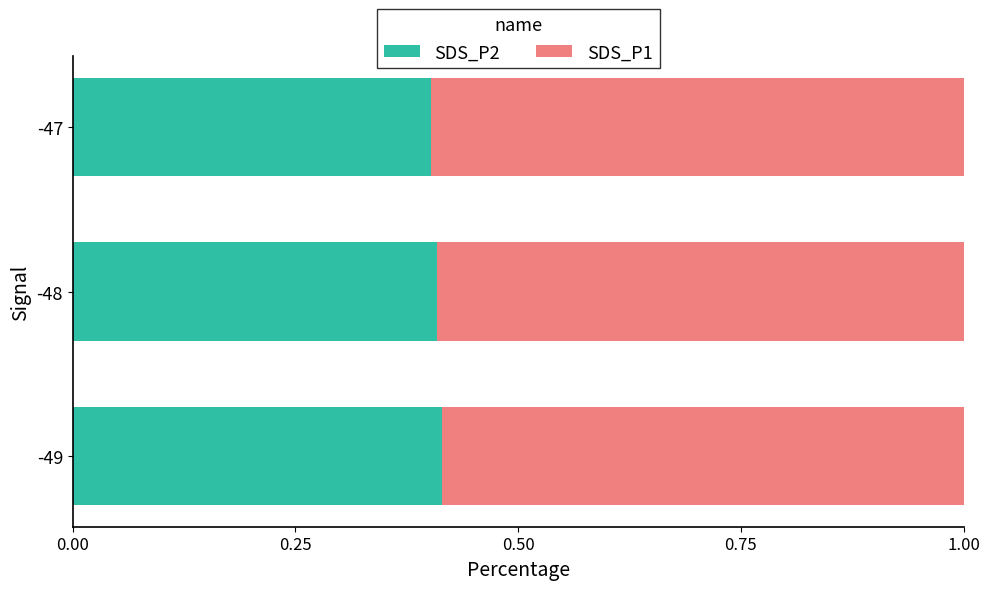

Is it true that SDS_P2 equals 0.6 at -49?

False